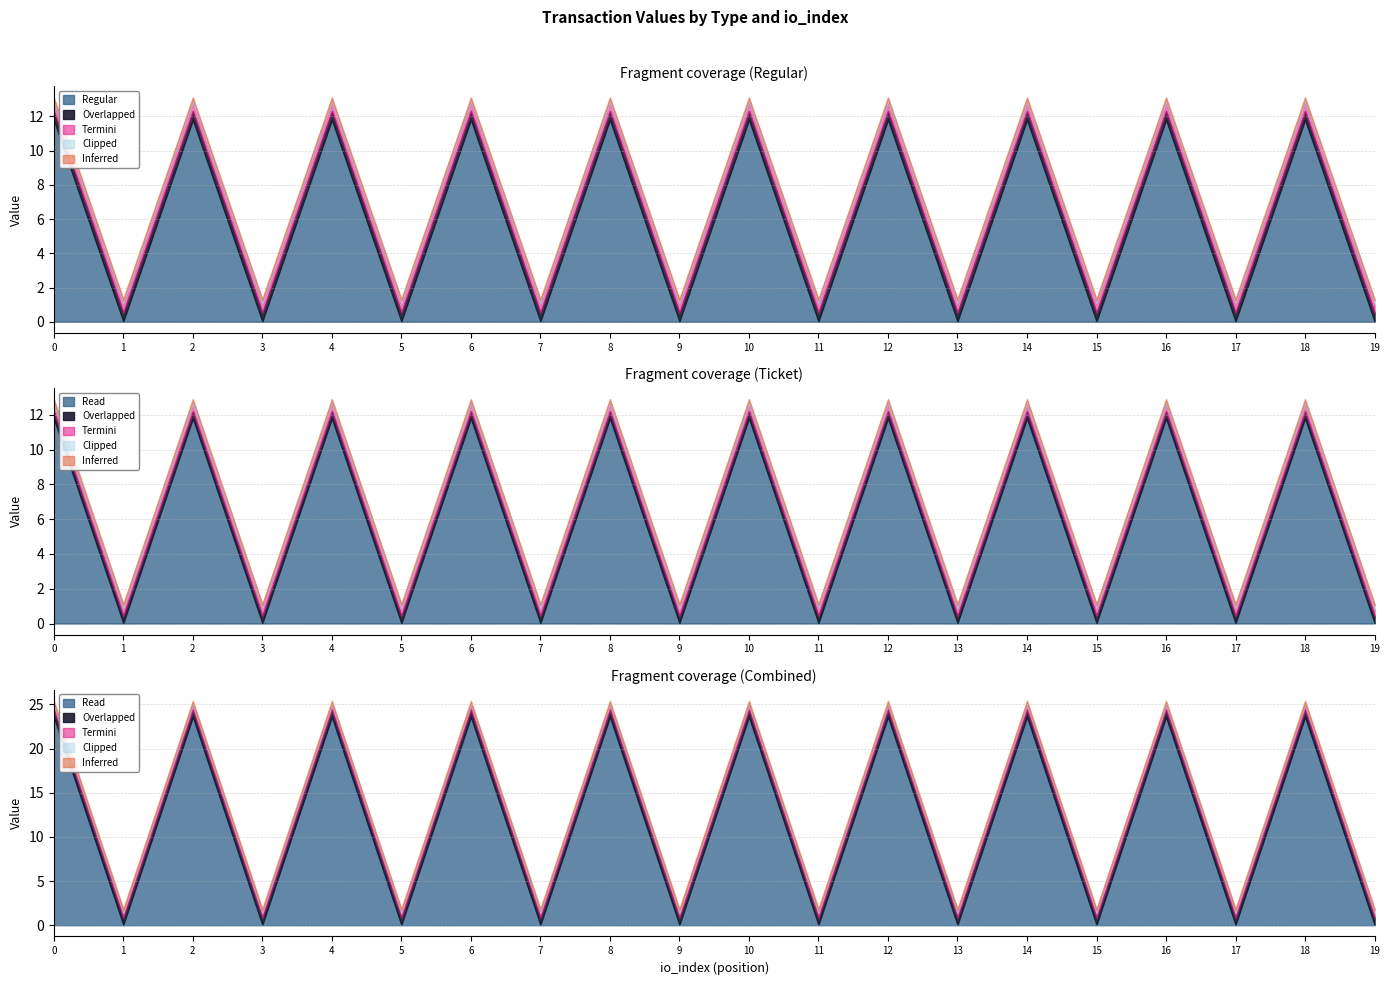

Between 2 and 3, which series saw the biggest shift?

Regular